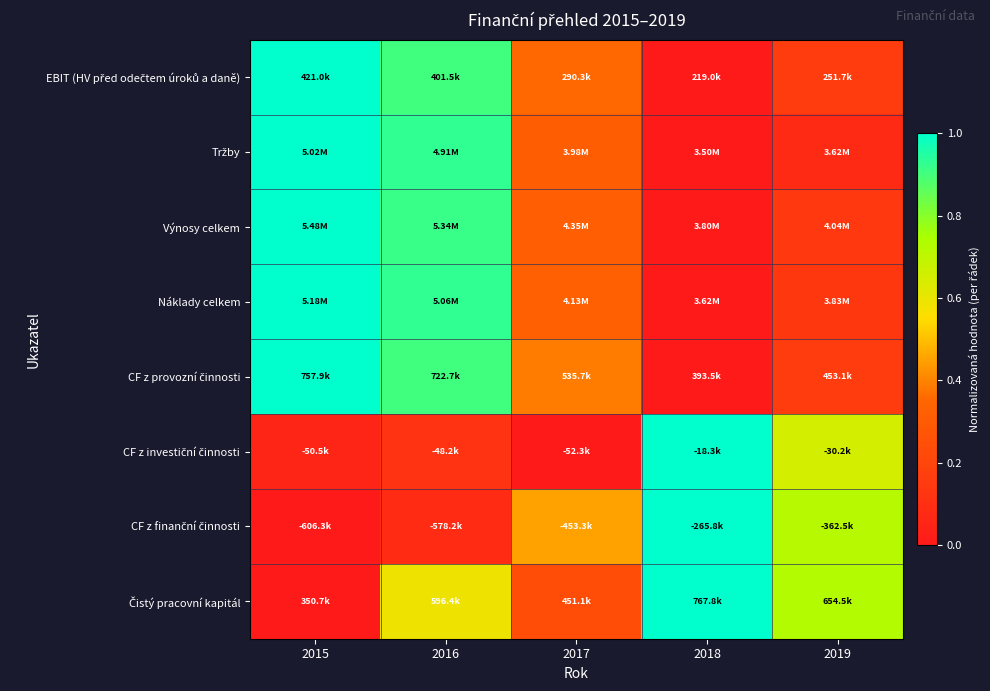

How many distinct data groups are displayed?

8